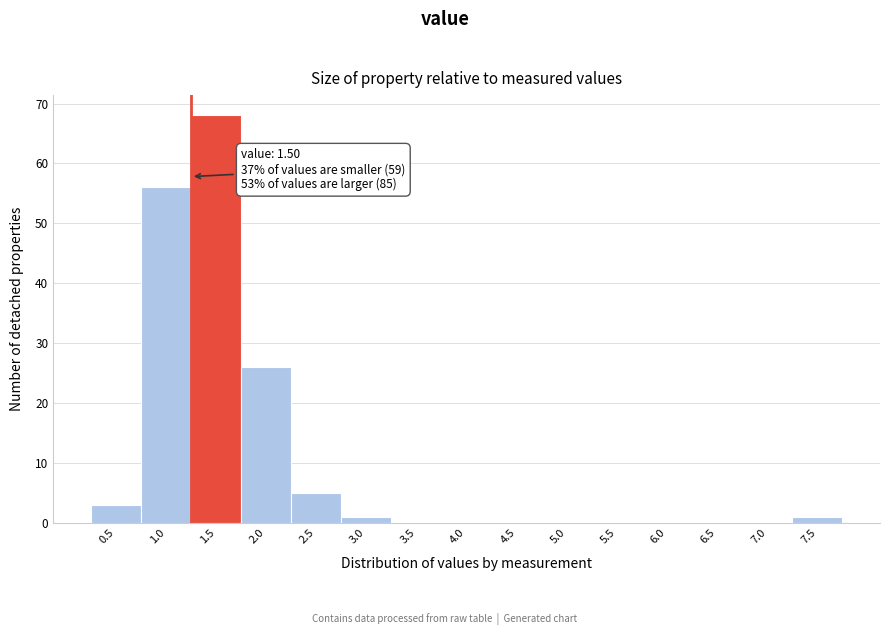

Reading left to right, list all the values displayed in this chart.

0.5=3	1.0=56	1.5=68	2.0=26	2.5=5	3.0=1	3.5=0	4.0=0	4.5=0	5.0=0	5.5=0	6.0=0	6.5=0	7.0=0	7.5=1